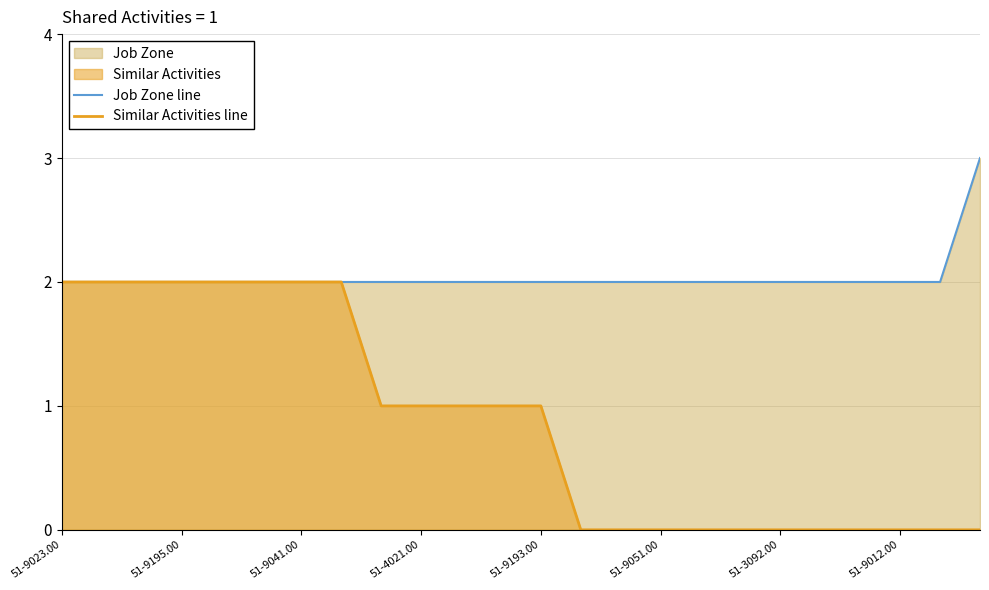

How many lines are shown in the chart?

2